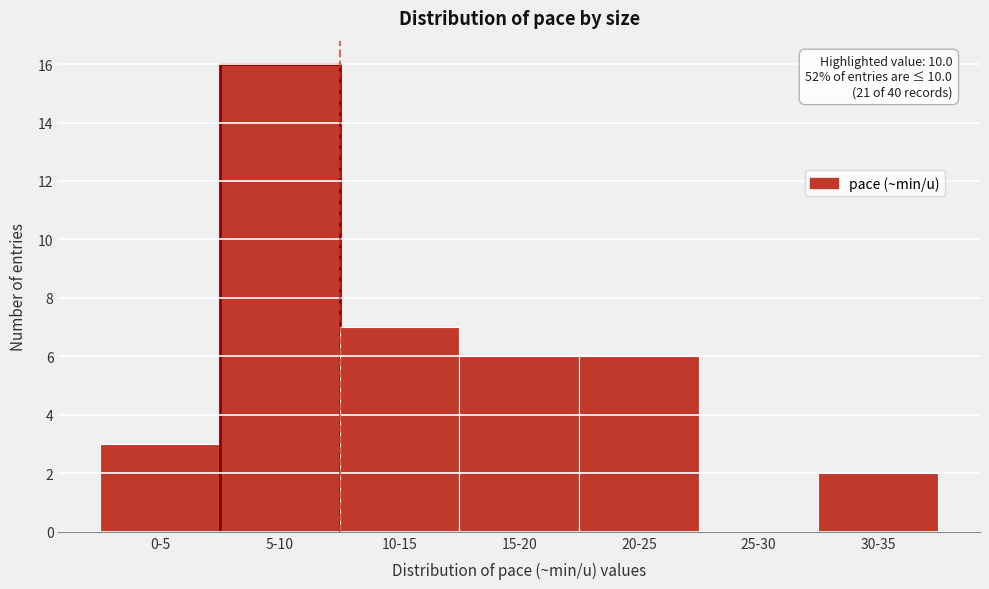

Reading right to left, list all the values displayed in this chart.

30-35=2	25-30=0	20-25=6	15-20=6	10-15=7	5-10=16	0-5=3